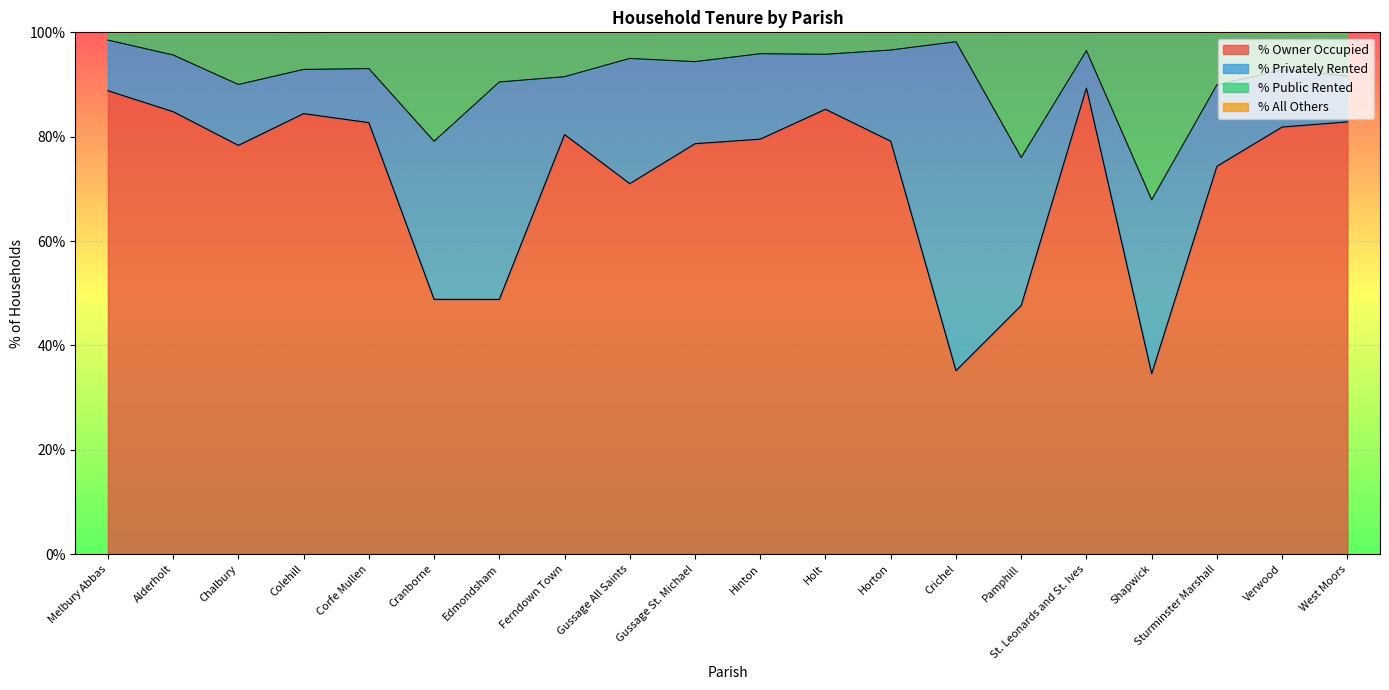

The value of % Owner Occupied at Corfe Mullen is 82.7. True or false?

True